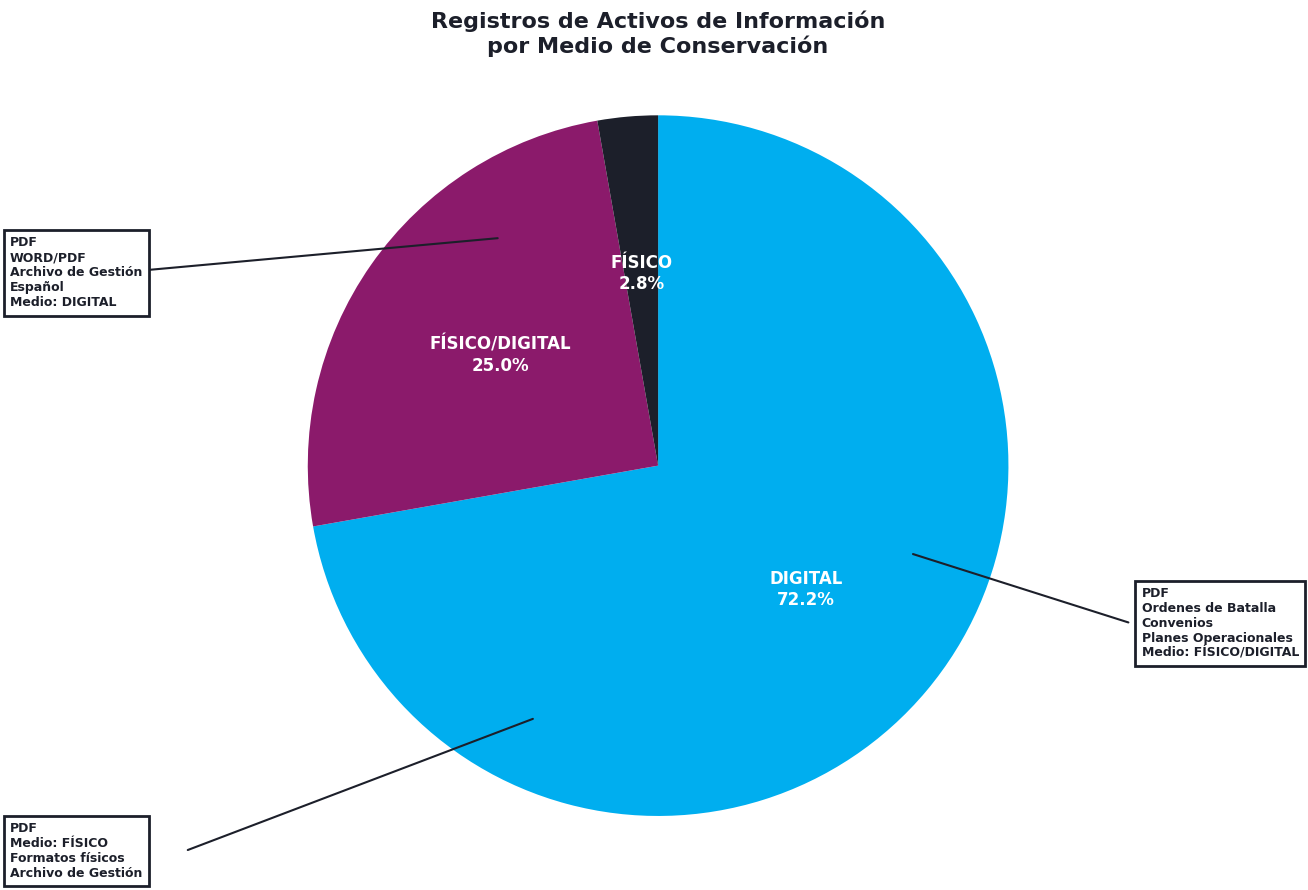

What percentage is NOT represented by FÍSICO/DIGITAL?

75.0%